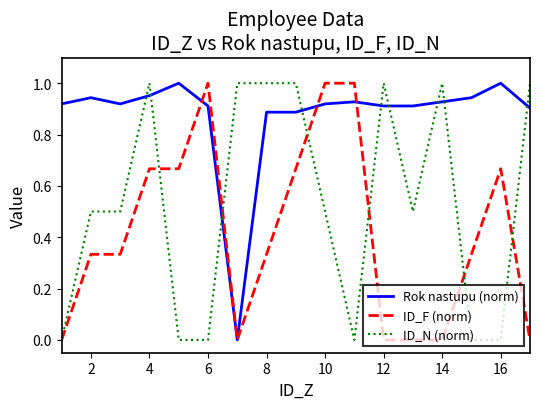

Which series has the largest total across all categories?

Rok nastupu (norm)